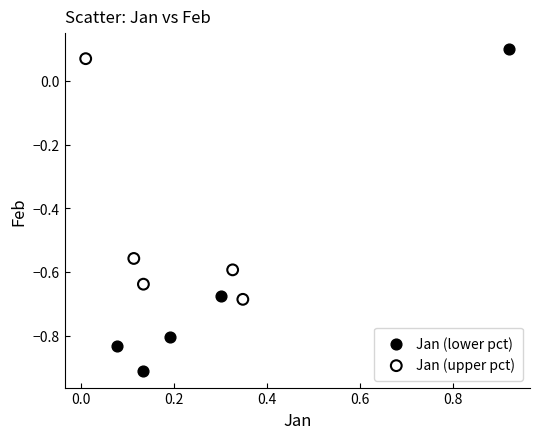

Which series contains the lowest Y value?

Jan (lower pct)